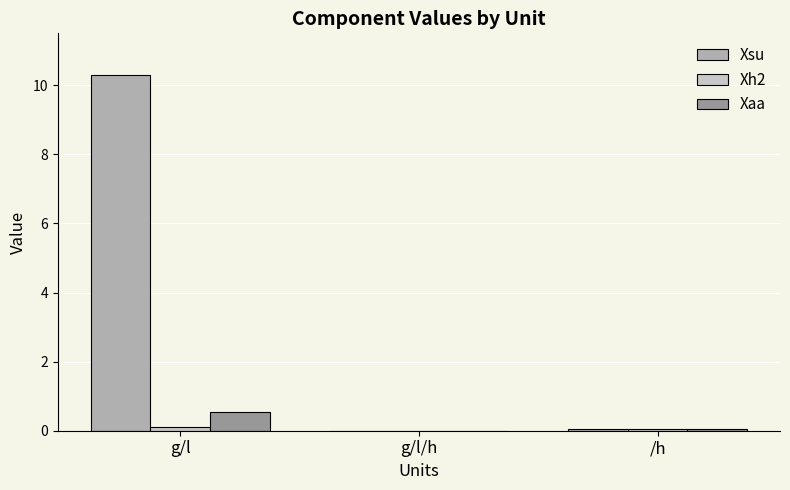

True or false: Xaa has a value of 0.0 at /h.

True